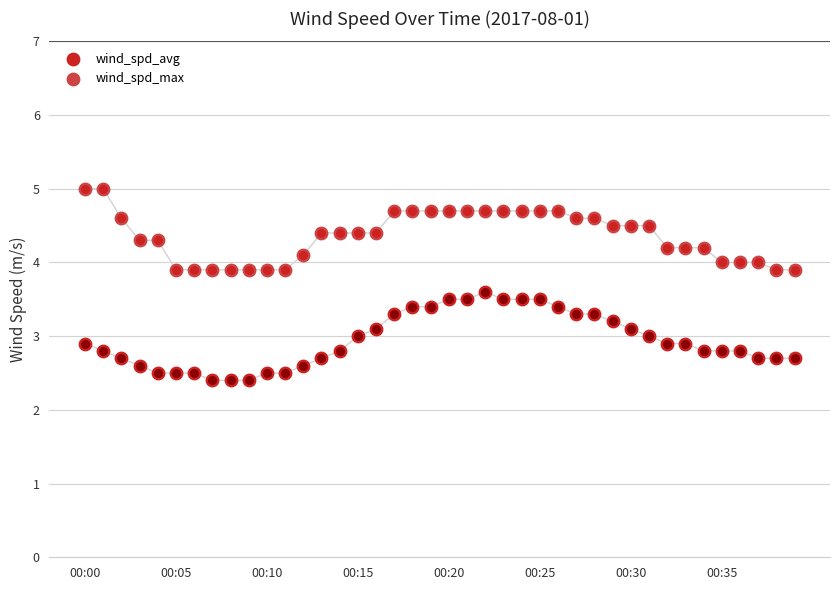

Which series reaches the maximum Y coordinate?

wind_spd_max